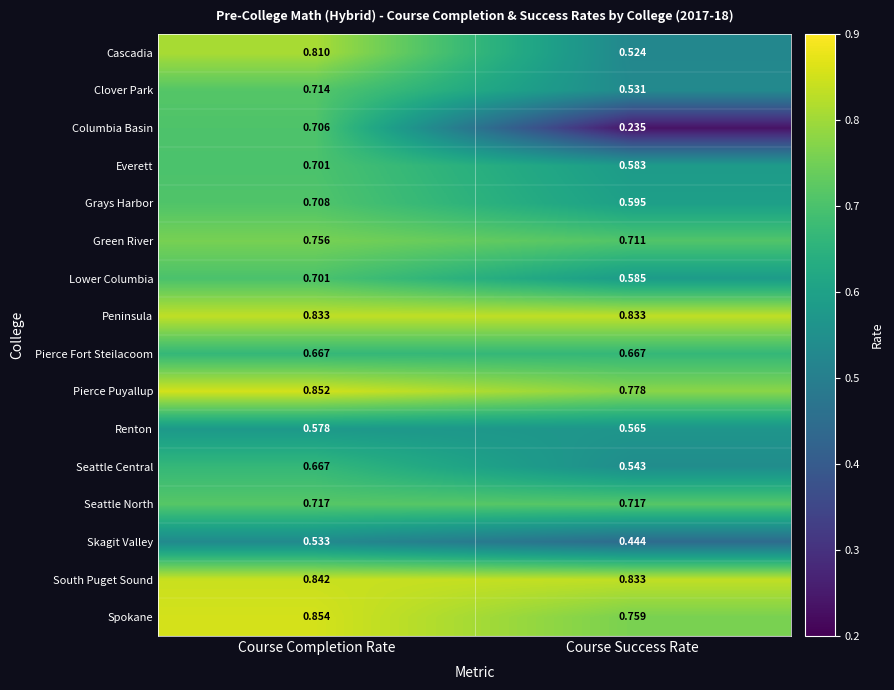

Which series has the widest spread of values?

Columbia Basin